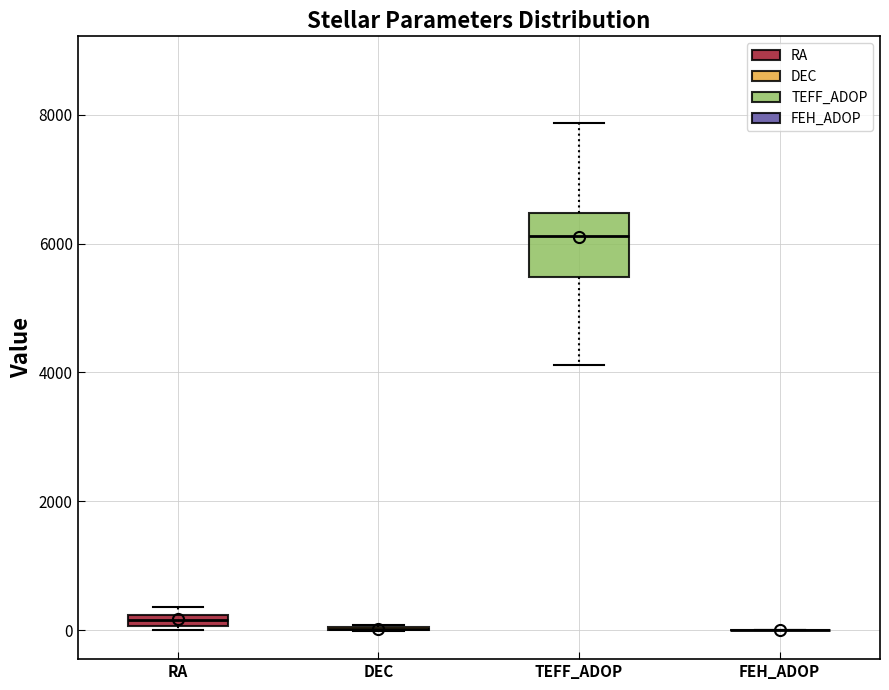

Comparing the boxes themselves (not the whiskers), which one is the tallest?

TEFF_ADOP